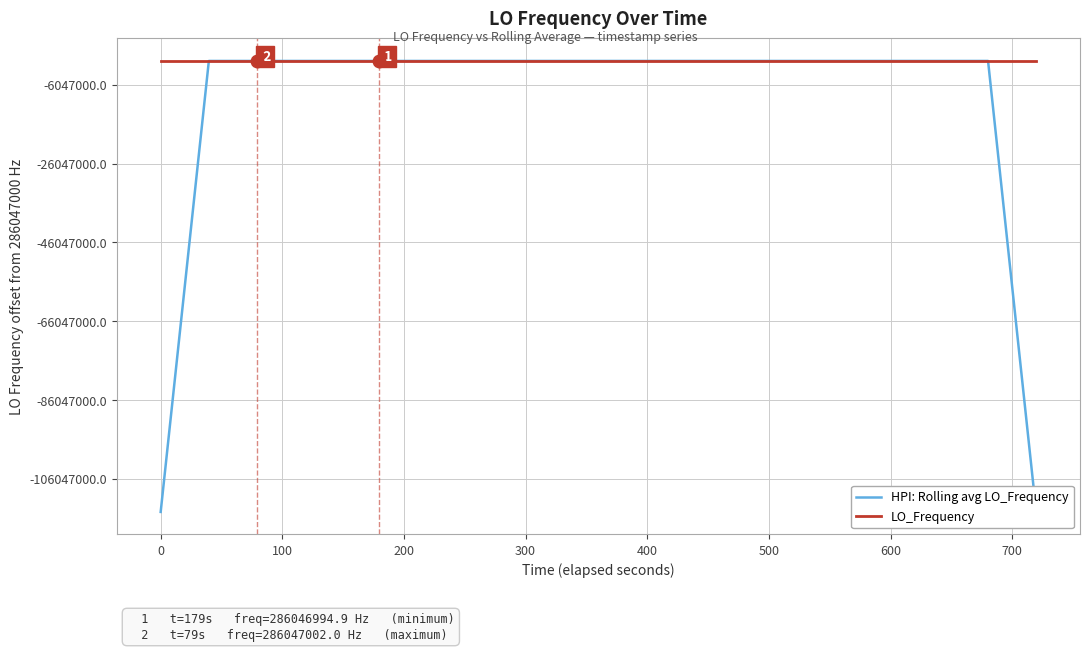

Reading left to right, list all the values displayed in this chart.

HPI: Rolling avg LO_Frequency: 171628199.2	228837598.9	286046999.3	286046999.0	286046998.7	286046998.5	286046998.2	286046996.8	286046997.5	286046998.2	286046998.2	286046998.4	286046999.4	286046999.4	286046999.4	286046999.7	286046999.7	286046999.6	286046999.3	286046999.0	286046999.2	286046998.9	286046998.9	286046998.8	286046999.0	286046999.0	286046999.3	286046999.6	286046999.9	286046999.8	286047000.1	286046999.8	286046999.2	286046998.5	286046998.1	286046997.5	286046997.2	286046997.6	228837598.1	171628198.6
LO_Frequency: 286046998.6	286046999.1	286046998.2	286046998.8	286047002.0	286046997.0	286046997.6	286046997.1	286046997.3	286046994.9	286047000.8	286047000.8	286046997.2	286046998.3	286047000.0	286047000.7	286047001.0	286046998.4	286046998.4	286046999.5	286046999.4	286046999.4	286046999.3	286046996.9	286046999.3	286046999.3	286047000.4	286046999.3	286046998.2	286047000.8	286047000.8	286046999.7	286047001.0	286046996.8	286046997.7	286046997.4	286046997.7	286046997.7	286046995.6	286046999.6